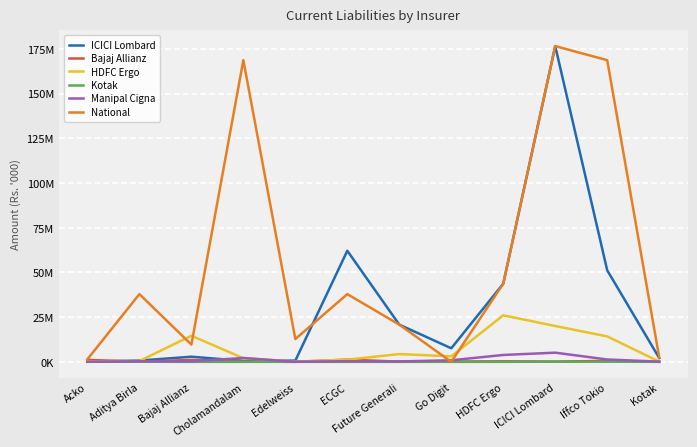

Read the Bajaj Allianz value at ECGC, to the nearest 50.

1232400